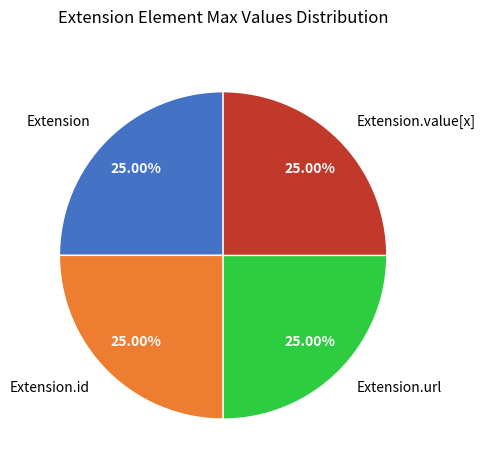

Is it true that Extension.id is 13% of the pie?

False